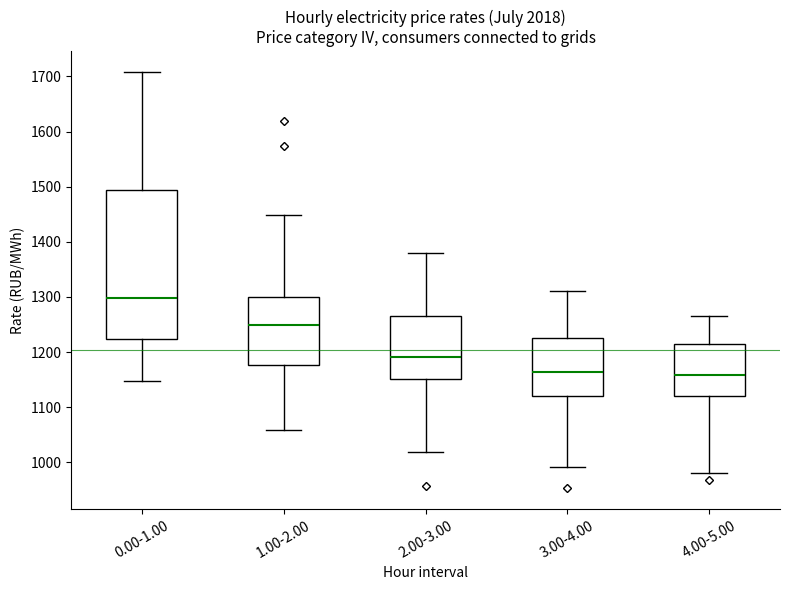

Where is the upper edge of the box for 1.00-2.00 on the y-axis? The values are not printed on the chart, so give them approximately, as read against the axis.

1300